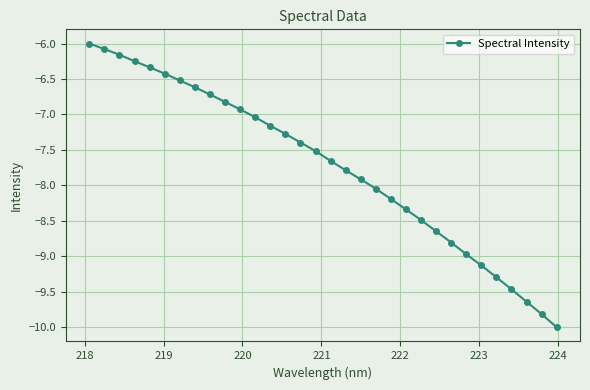

What is the minimum value shown in the chart?

-10.0